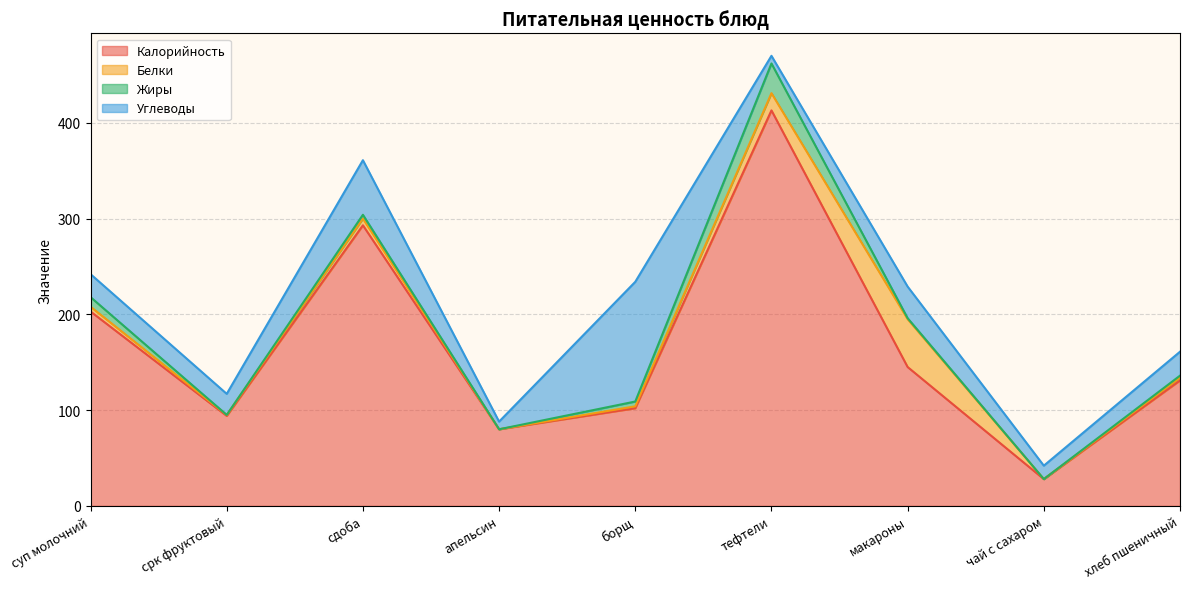

Which has a higher value, суп молочний or хлеб пшеничный?

суп молочний